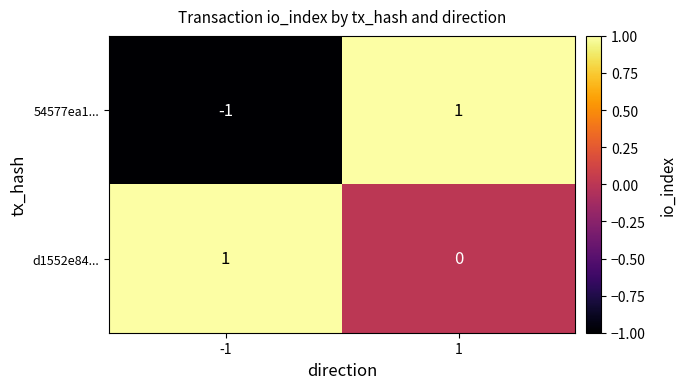

Reading left to right, extract all data points from this chart.

54577ea1...: -1	1
d1552e84...: 1	0